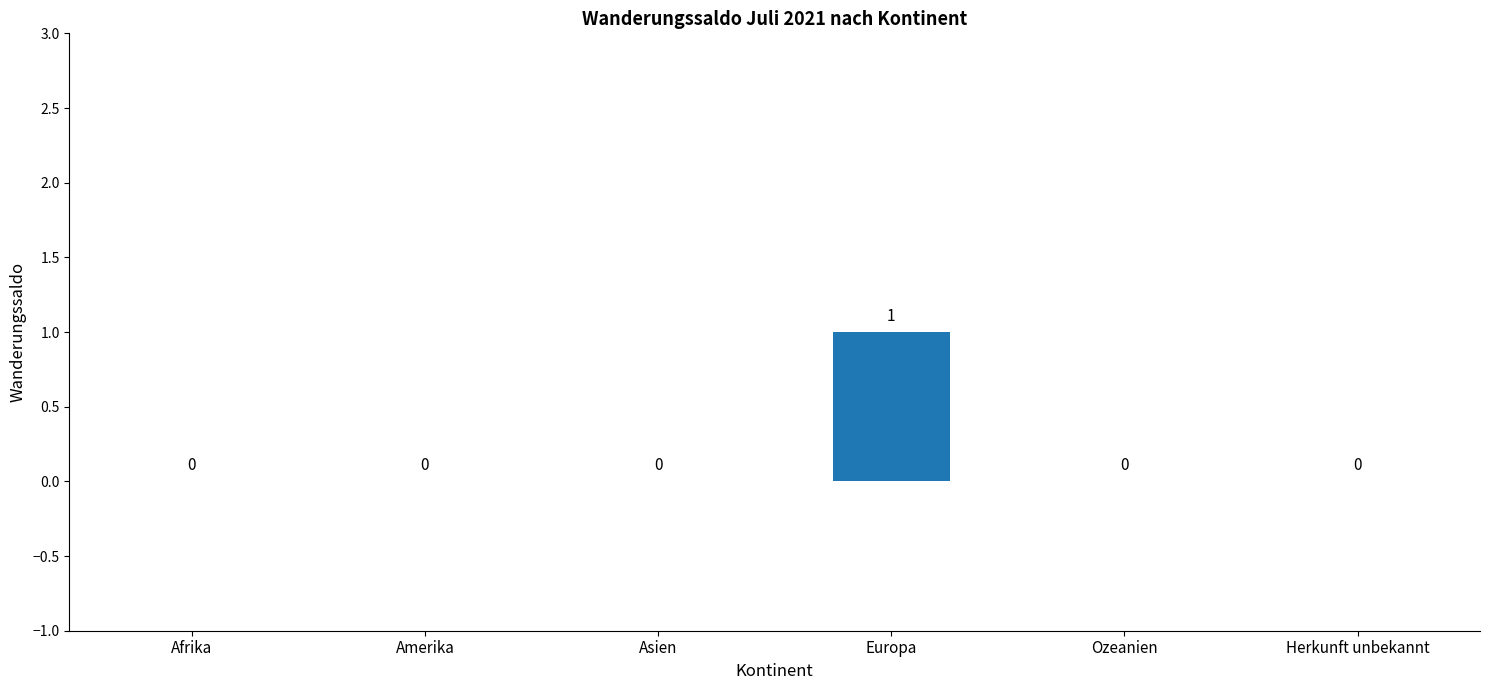

Which label corresponds to the largest value in the chart?

Europa